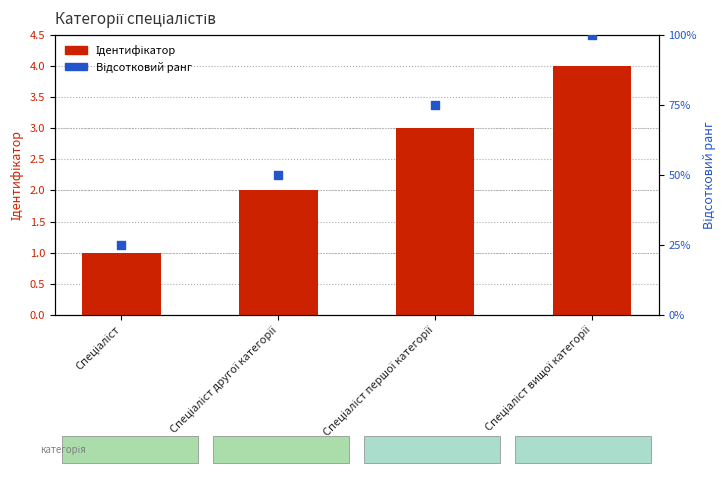

What is the total value across all series at Спеціаліст першої категорії?

78